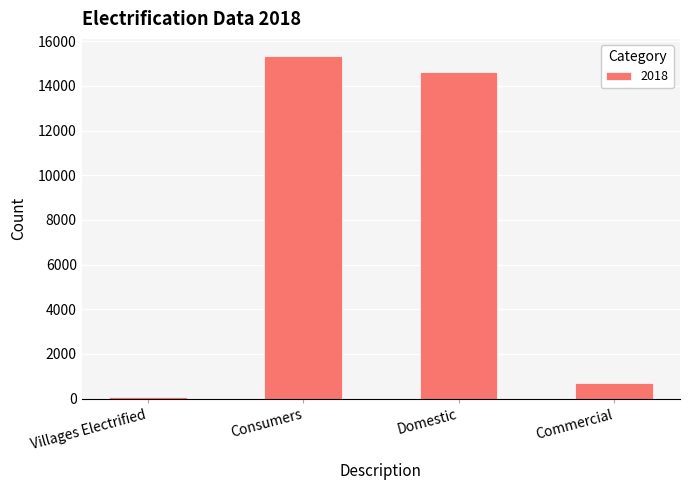

What position from the right is Consumers?

3